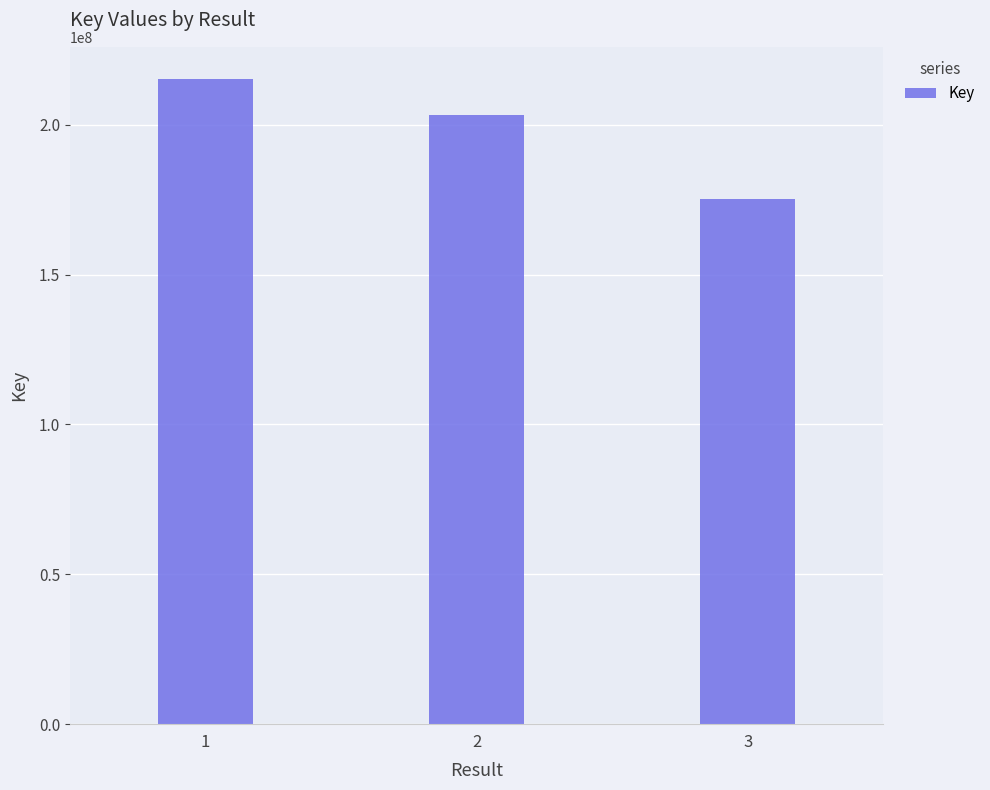

Count the values in the range 175172912 to 215240998.

3